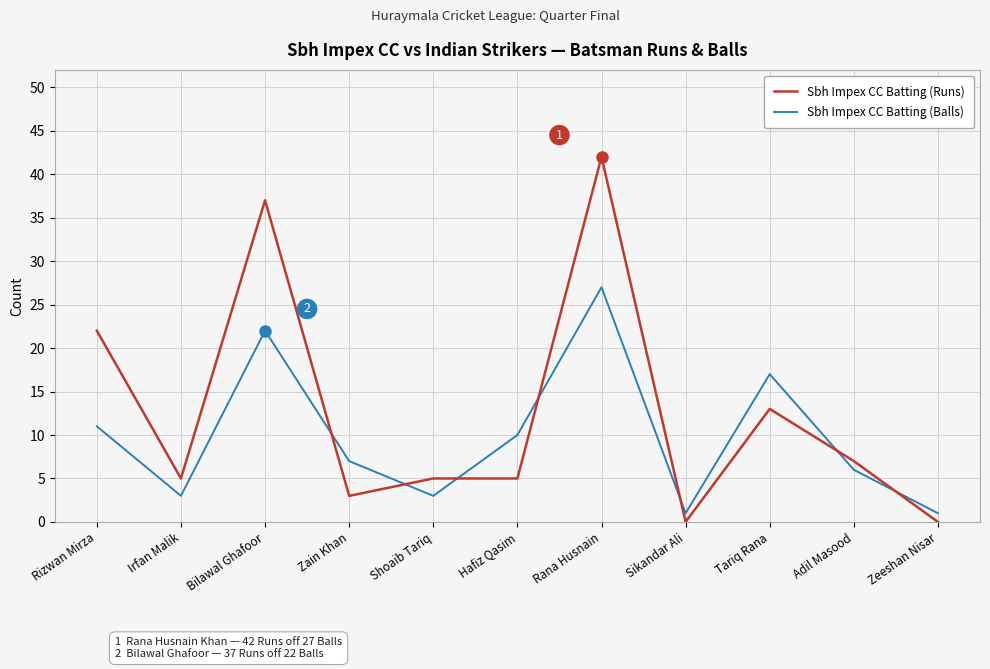

What is the total value across all series at Irfan Malik?

8